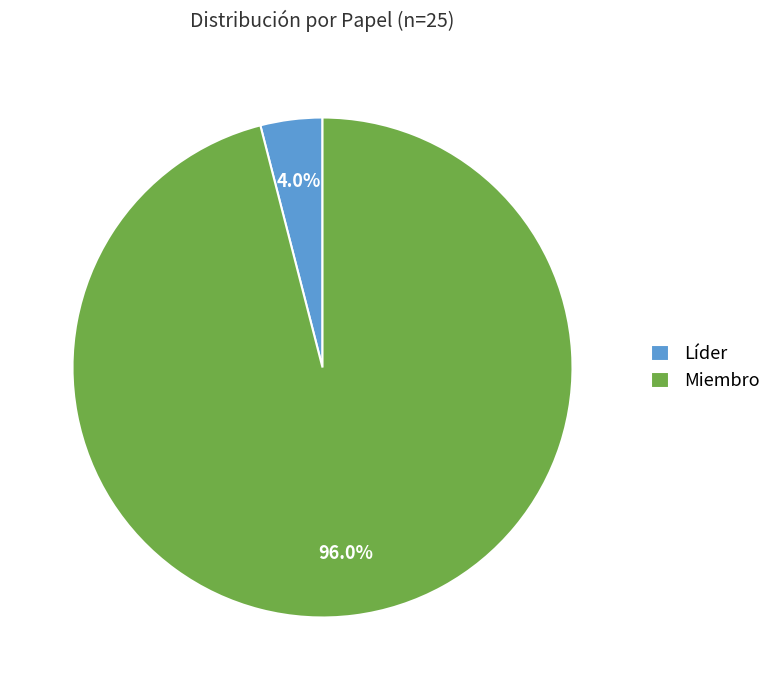

How many slices are in this pie chart?

2